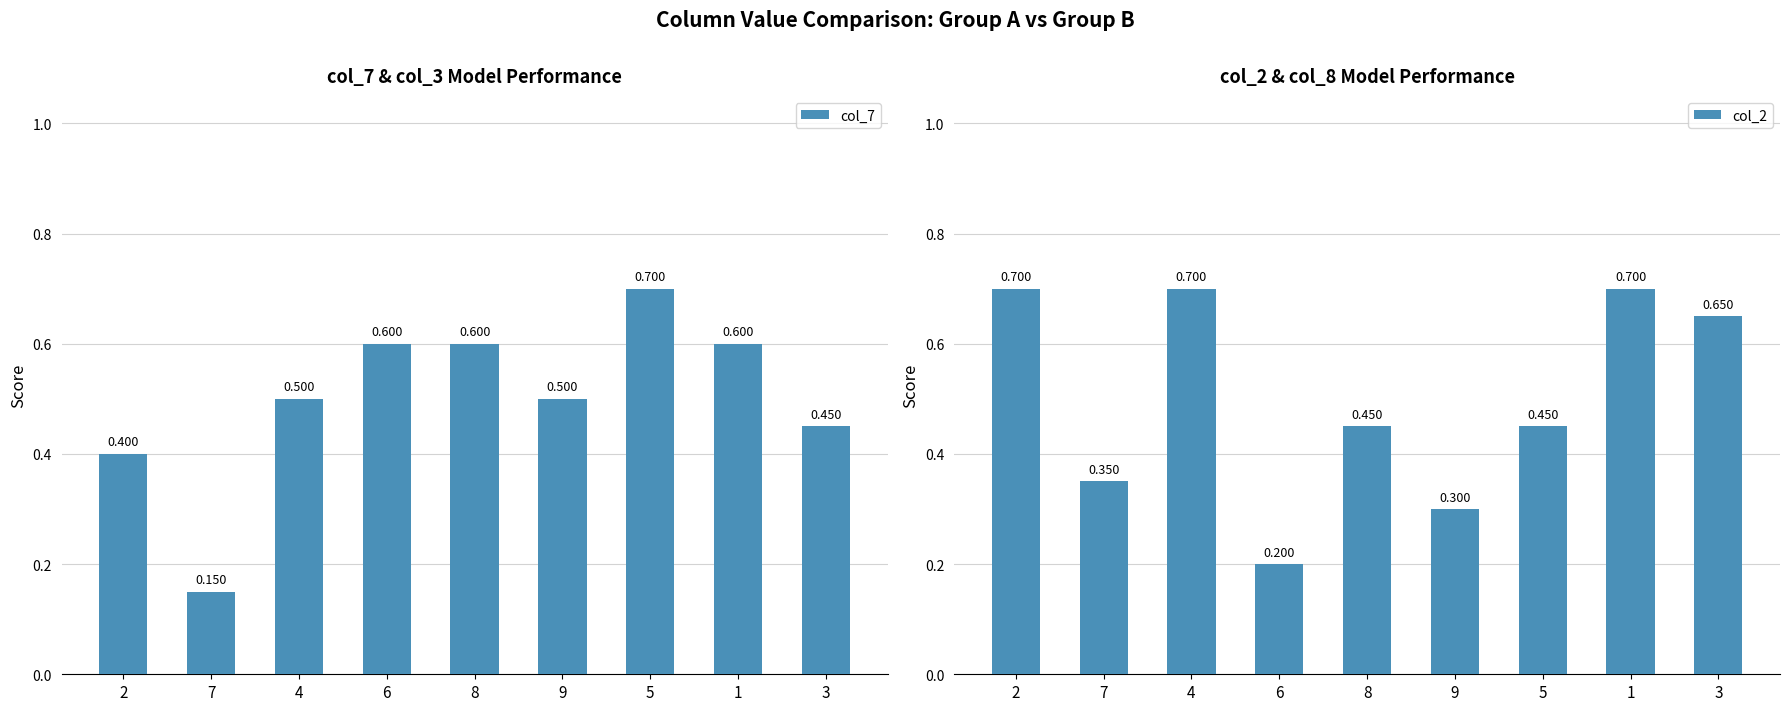

Rank the categories by col_7 value from highest to lowest.

5, 6, 8, 1, 4, 9, 3, 2, 7